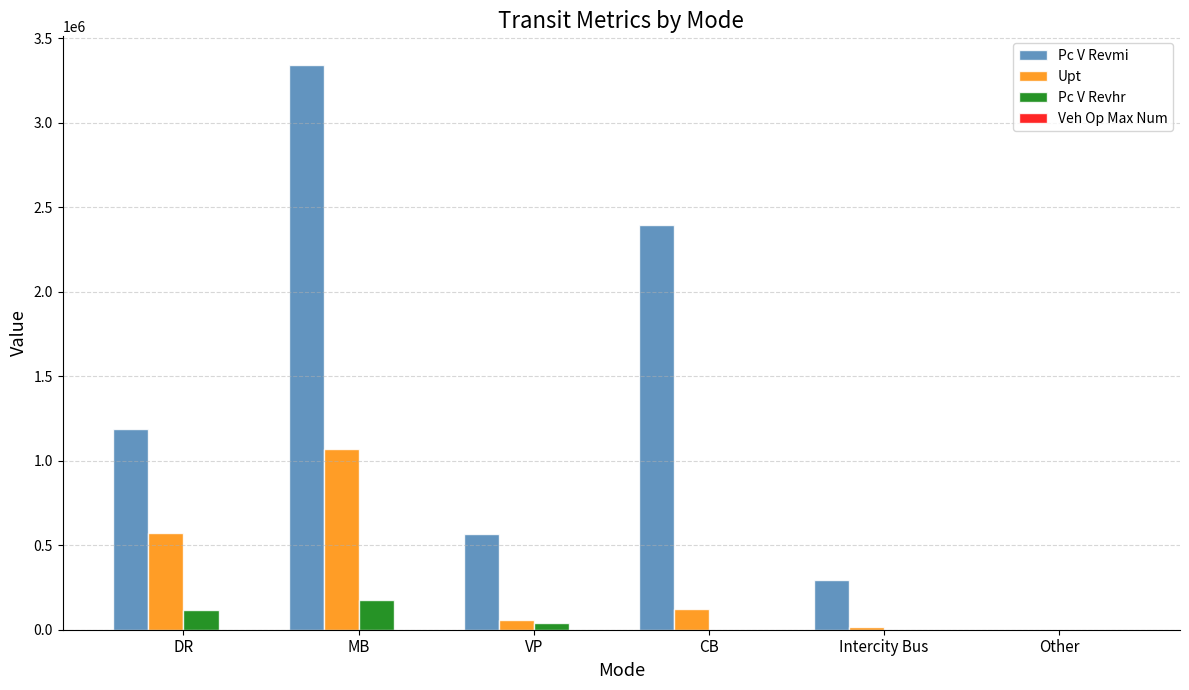

True or false: Pc V Revhr has a value of 118914 at DR.

True